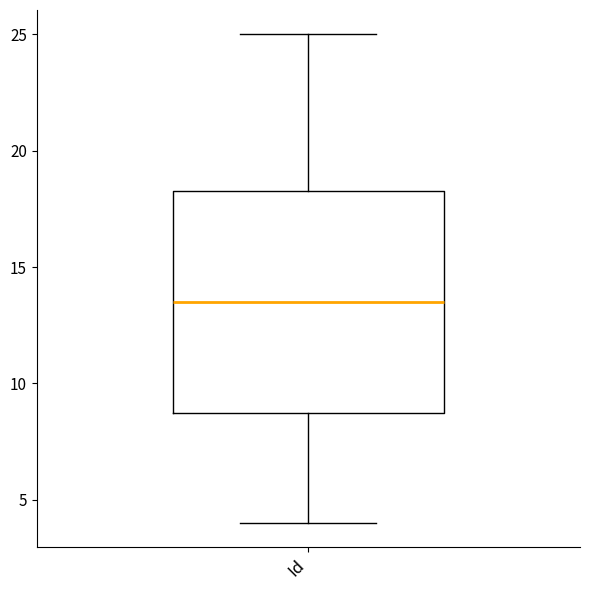

Where does the upper whisker of the box for Id end on the y-axis? The values are not printed on the chart, so give them approximately, as read against the axis.

25.0